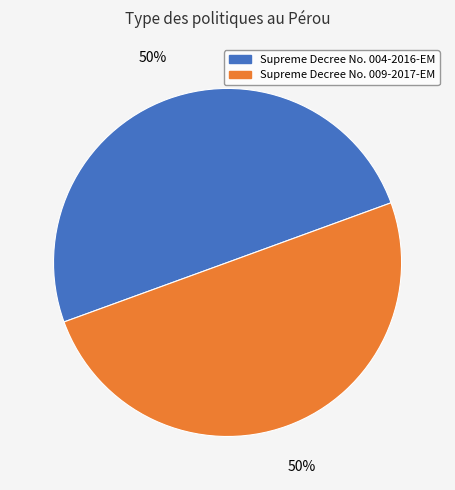

Do Supreme Decree No. 004-2016-EM and Supreme Decree No. 009-2017-EM together represent more than half of the pie?

Yes